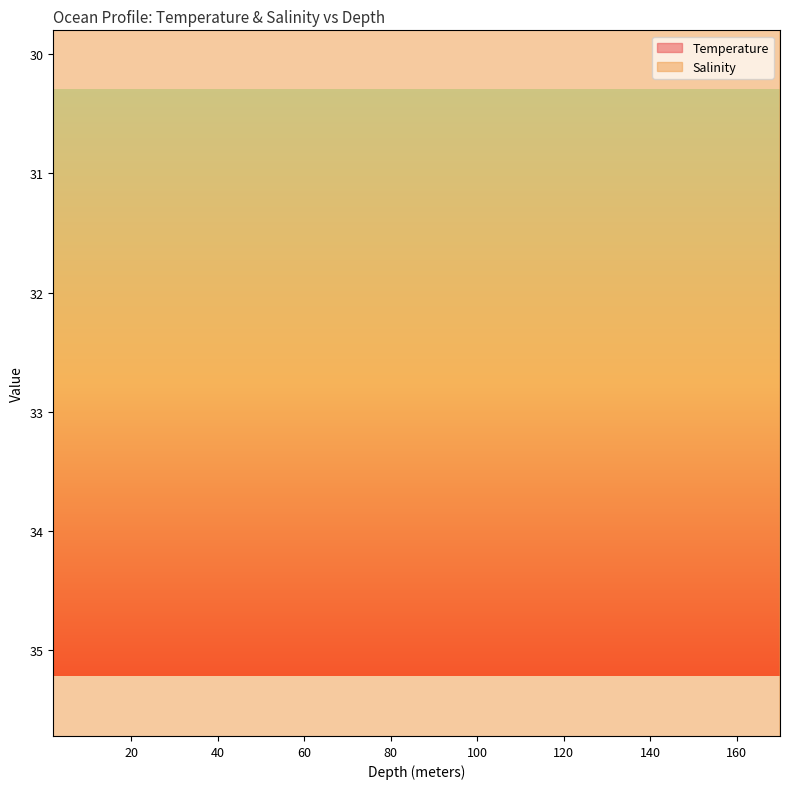

What is the total value across all series at 20.0?

65.6